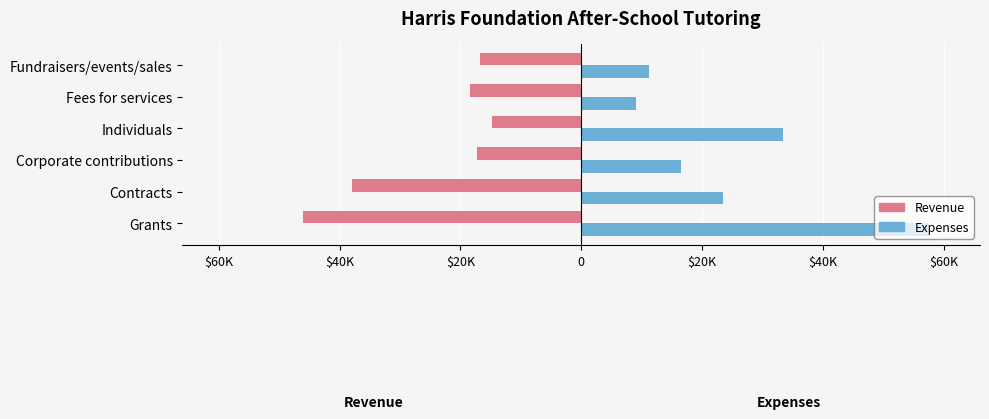

What is the sum of all Revenue values?

-151092